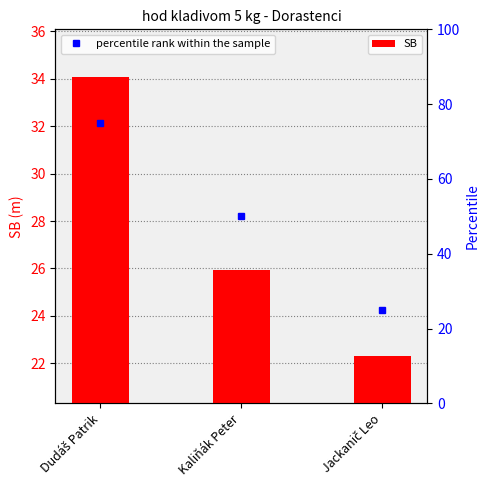

How many values are below 25?

1